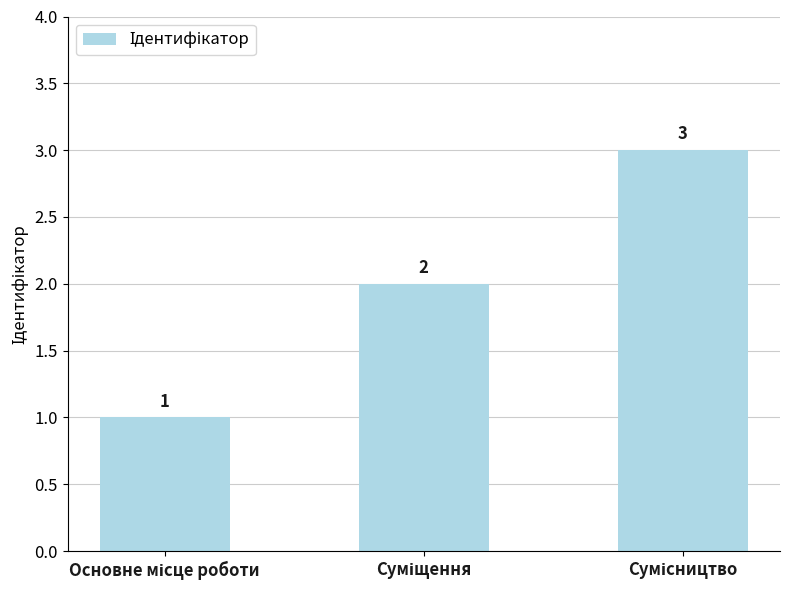

What is the value of the 3rd bar from the left?

3